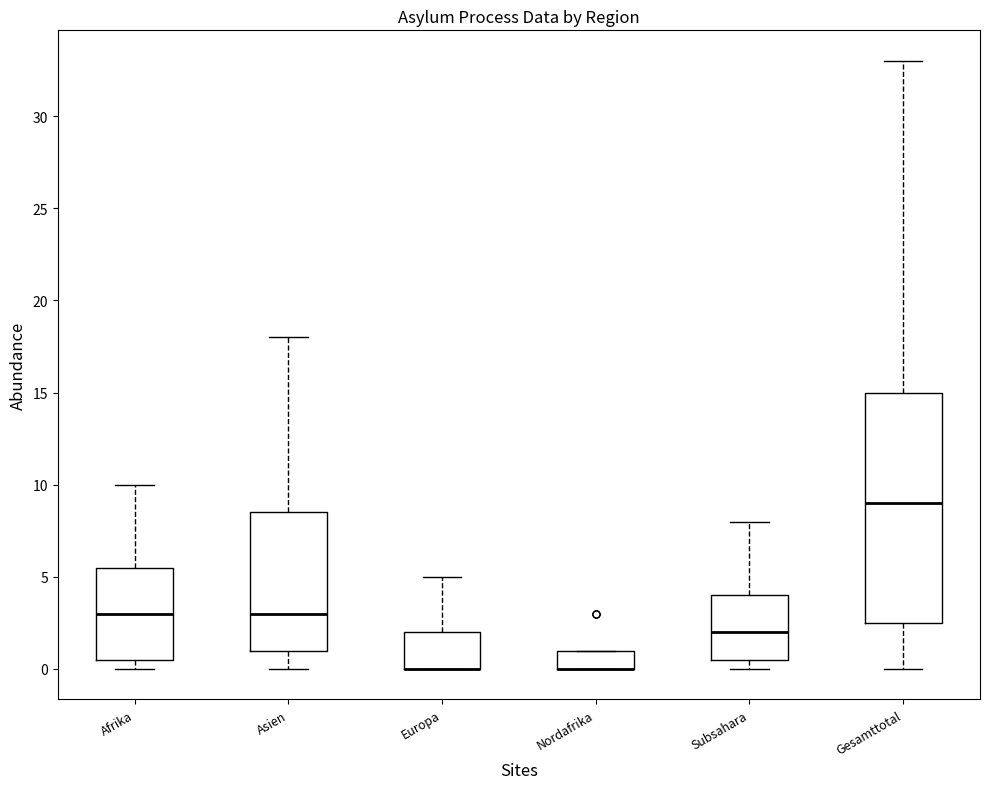

Reading left to right, transcribe this box plot: for each box, give where its median line is, the range the box spans, and where its two whiskers end, as read against the y-axis. The values are not printed on the chart, so give them approximately, as read against the axis.

Afrika: median 3.0, box 0.5 to 5.5, whiskers 0.0 to 10.0
Asien: median 3.0, box 1.0 to 8.5, whiskers 0.0 to 18.0
Europa: median 0.0 (drawn on the box's lower edge), box 0.0 to 2.0, whiskers 0.0 to 5.0
Nordafrika: median 0.0 (drawn on the box's lower edge), box 0.0 to 1.0, whiskers 0.0 to 1.0
Subsahara: median 2.0, box 0.5 to 4.0, whiskers 0.0 to 8.0
Gesamttotal: median 9.0, box 2.5 to 15.0, whiskers 0.0 to 33.0